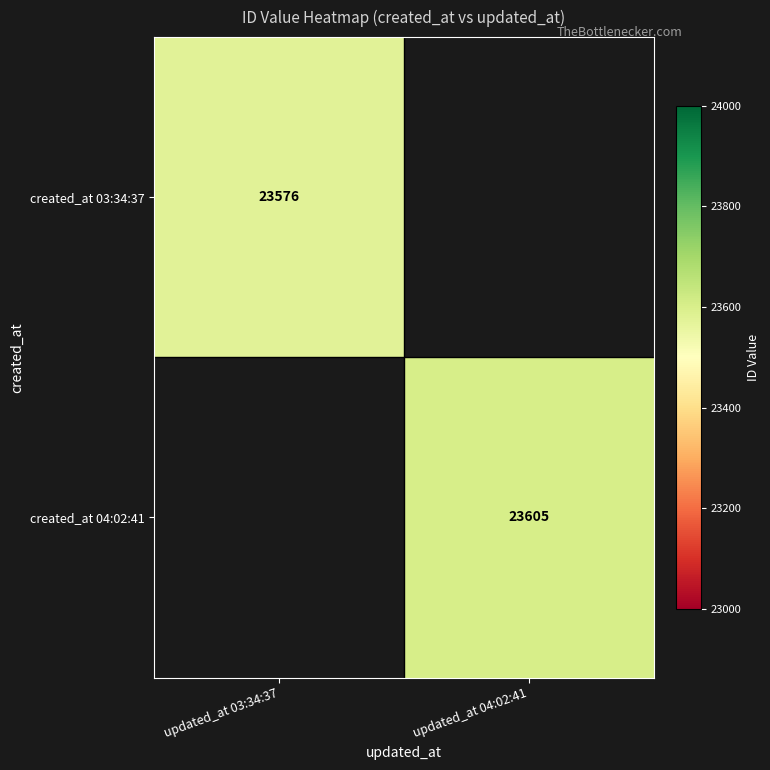

The created_at 04:02:41 series shows 8509 at updated_at 04:02:41. True or false?

False